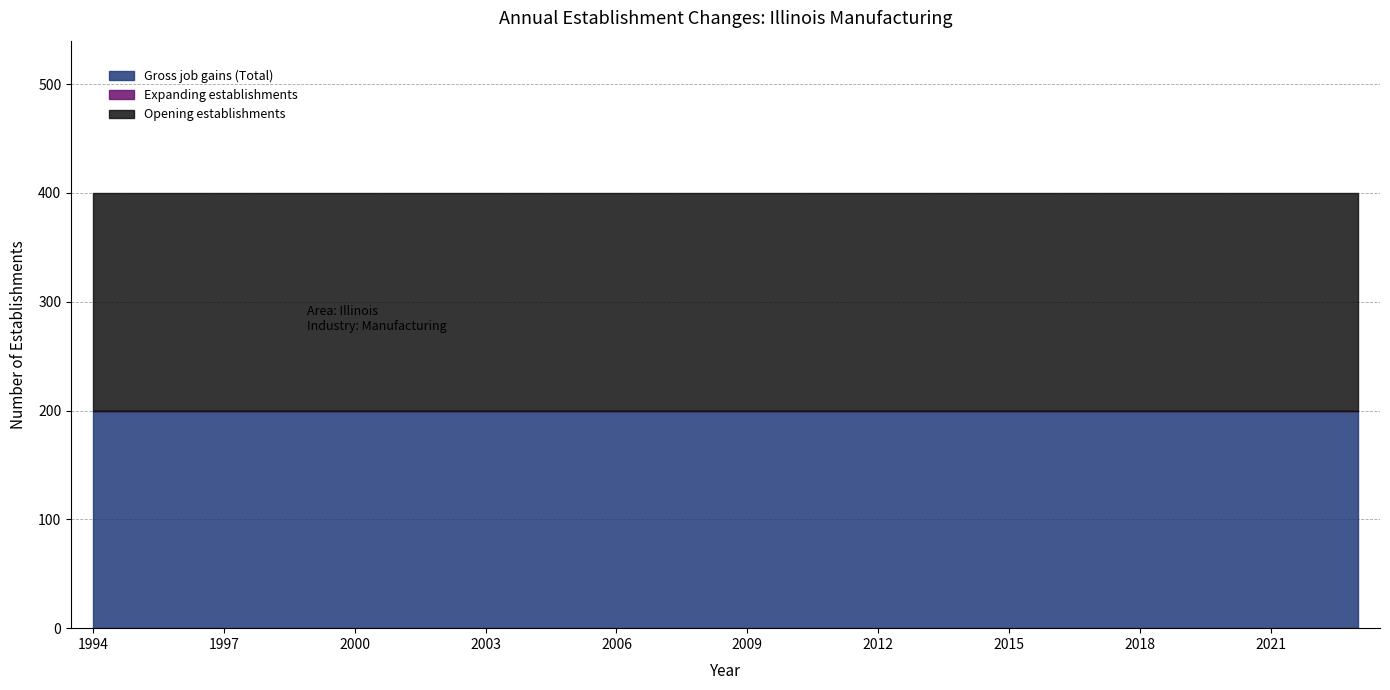

How many series are shown in this chart?

3